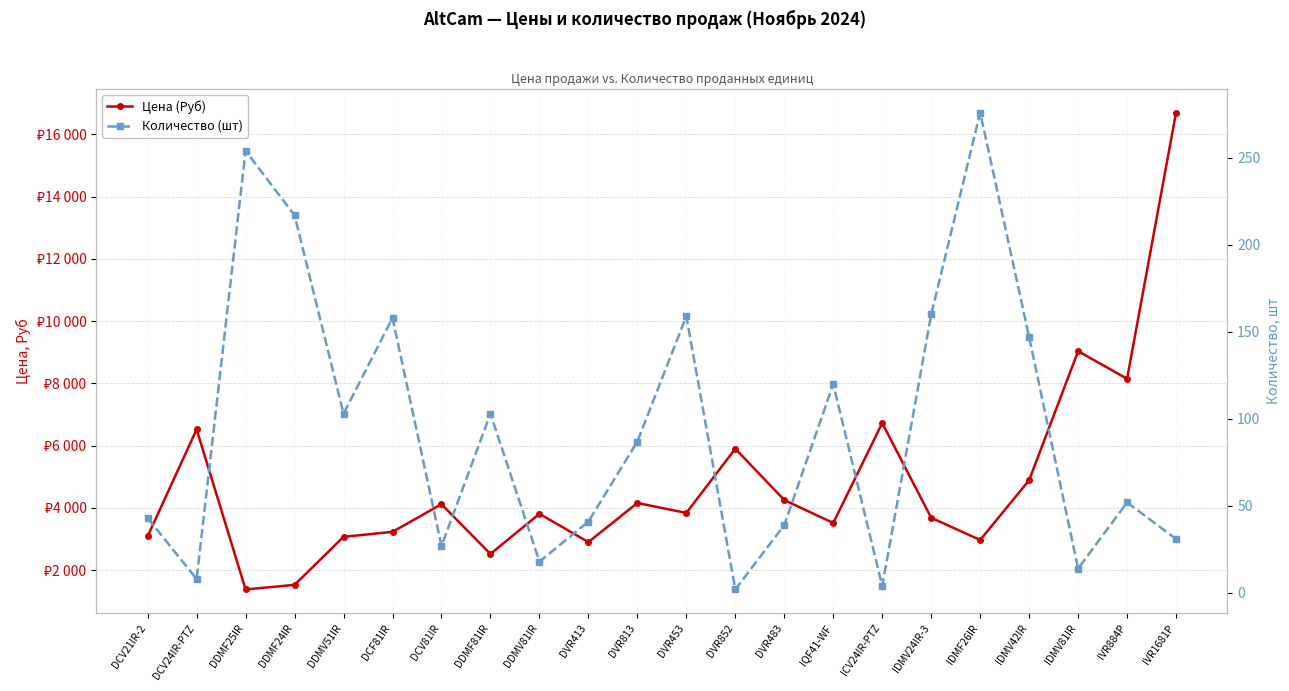

What are all the series names shown in the legend?

Цена (Руб), Количество (шт)